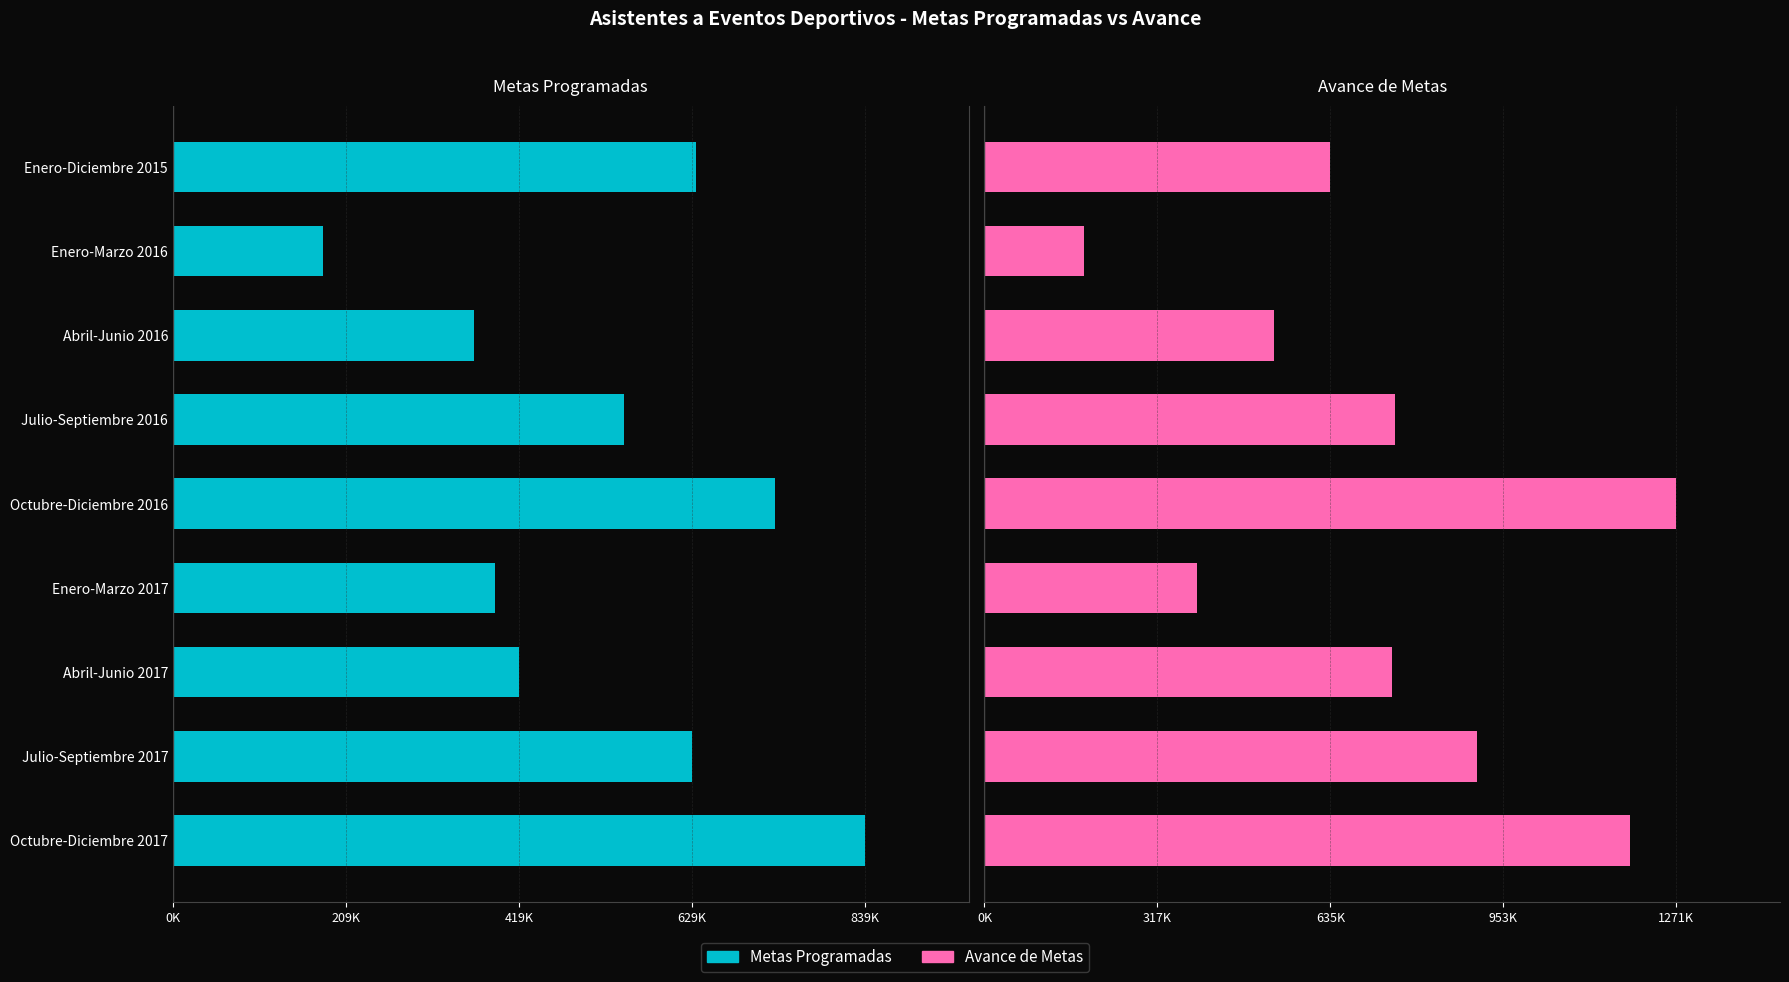

Are the bars horizontal?

Yes